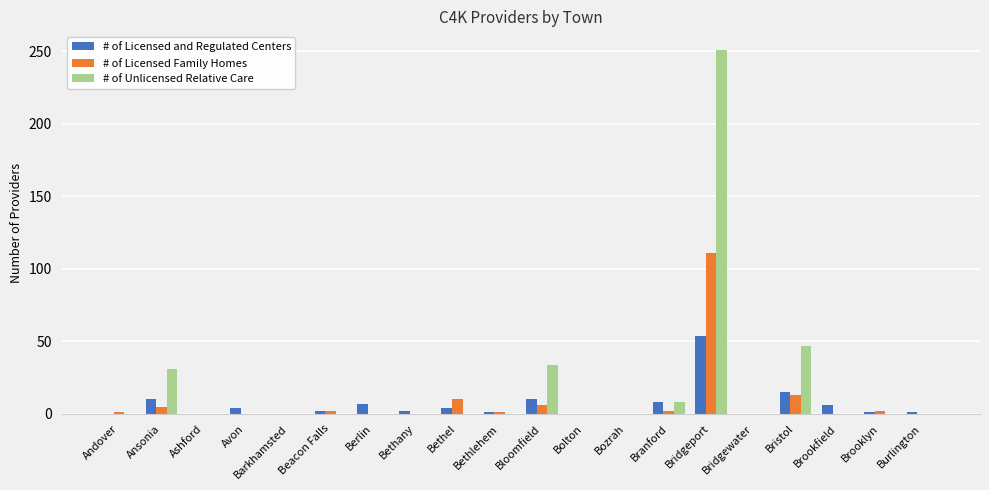

How many data points in # of Unlicensed Relative Care are above 0?

5